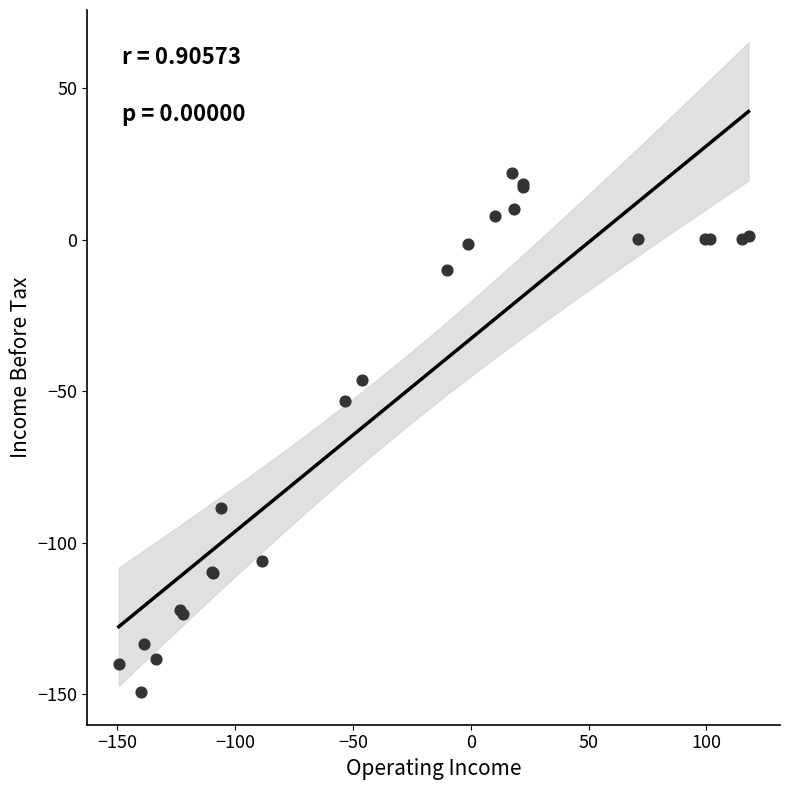

What Y value in the scatter plot is closest to -63?

-53.2